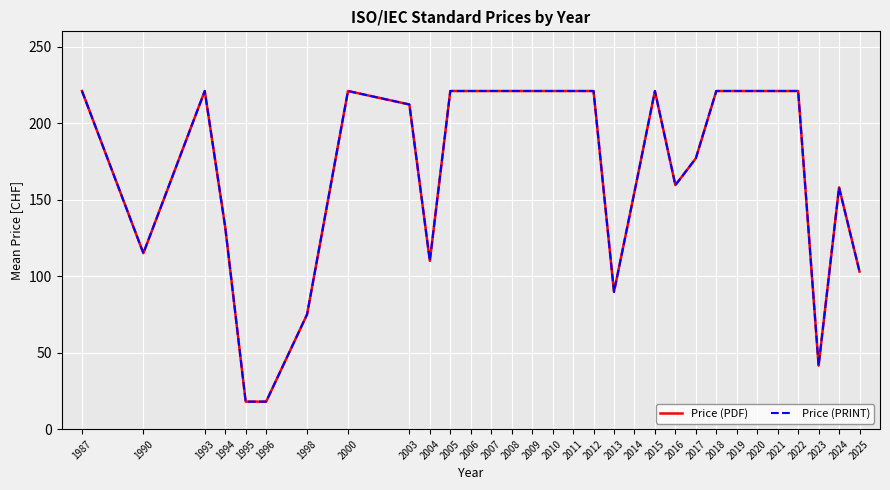

Does the chart have visible grid lines?

Yes